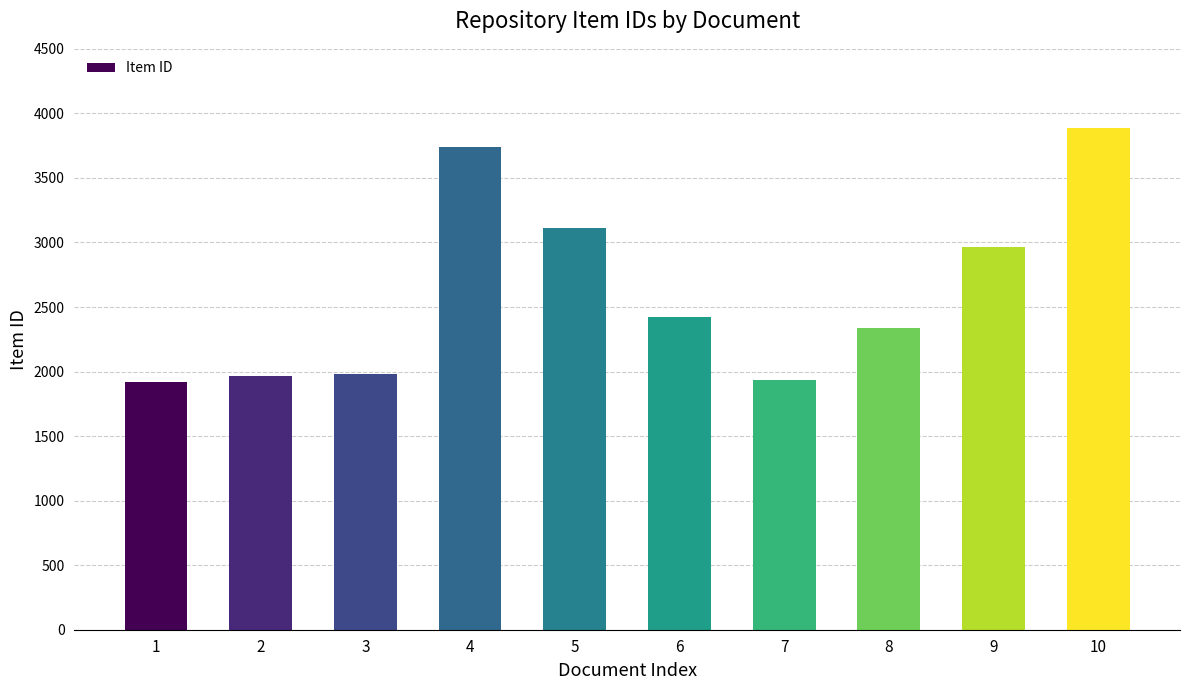

Which label corresponds to the largest value in the chart?

10